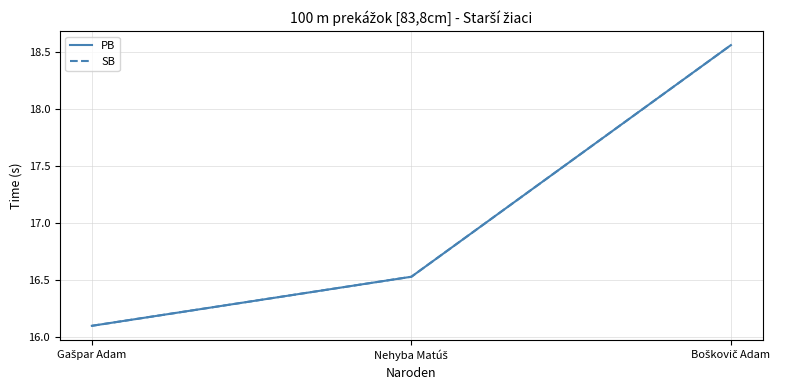

What is the label of the 1st point from the left?

Gašpar Adam